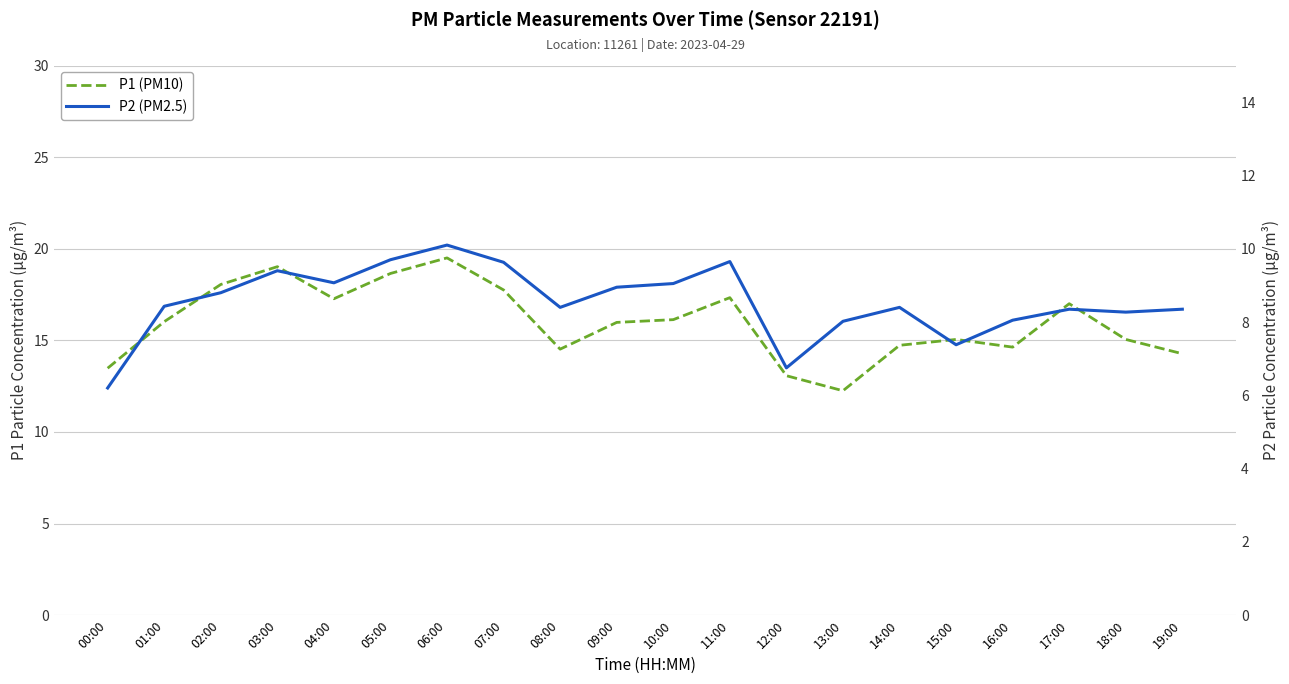

Reading left to right, list all the values displayed in this chart.

P1 (PM10): 00:00=13.5	01:00=16.0	02:00=18.1	03:00=19.0	04:00=17.3	05:00=18.6	06:00=19.5	07:00=17.8	08:00=14.5	09:00=16.0	10:00=16.1	11:00=17.3	12:00=13.1	13:00=12.2	14:00=14.7	15:00=15.1	16:00=14.6	17:00=17.0	18:00=15.1	19:00=14.3
P2 (PM2.5): 00:00=6.2	01:00=8.4	02:00=8.8	03:00=9.4	04:00=9.1	05:00=9.7	06:00=10.1	07:00=9.6	08:00=8.4	09:00=8.9	10:00=9.1	11:00=9.7	12:00=6.8	13:00=8.0	14:00=8.4	15:00=7.4	16:00=8.1	17:00=8.3	18:00=8.3	19:00=8.3